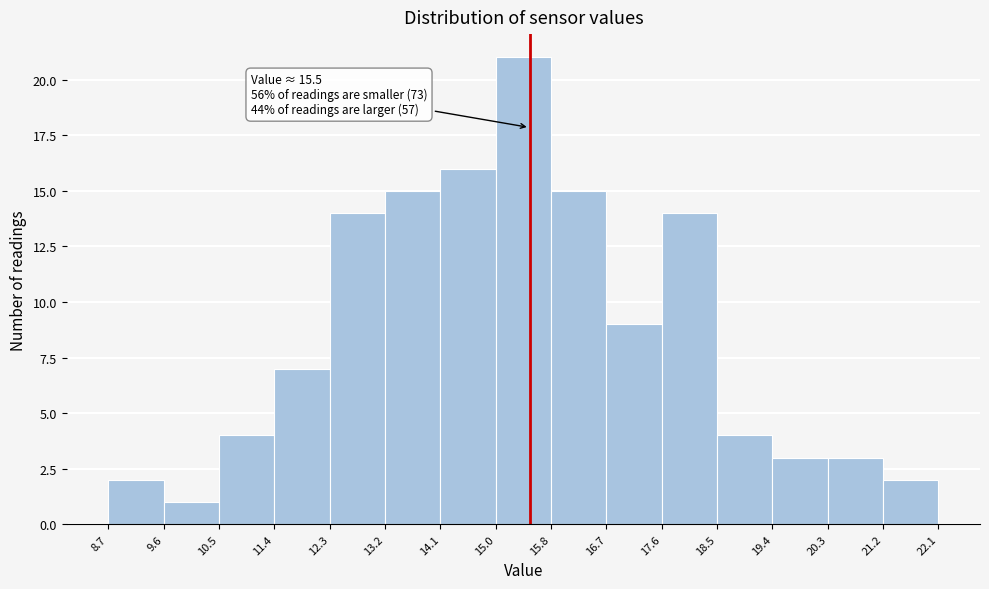

Which range on the x-axis has the tallest bar?

15.0 to 15.8